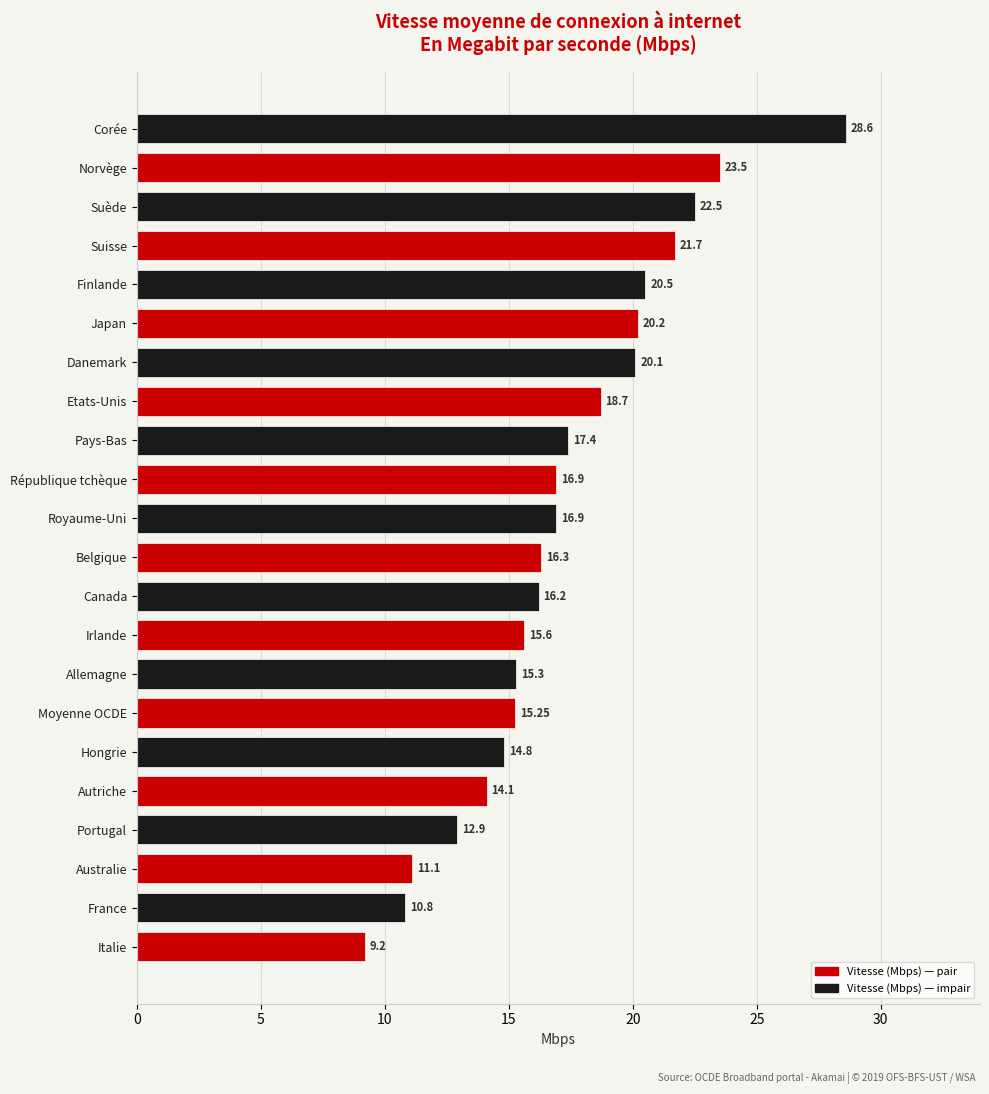

What is the change in value from Corée to Finlande?

-8.1